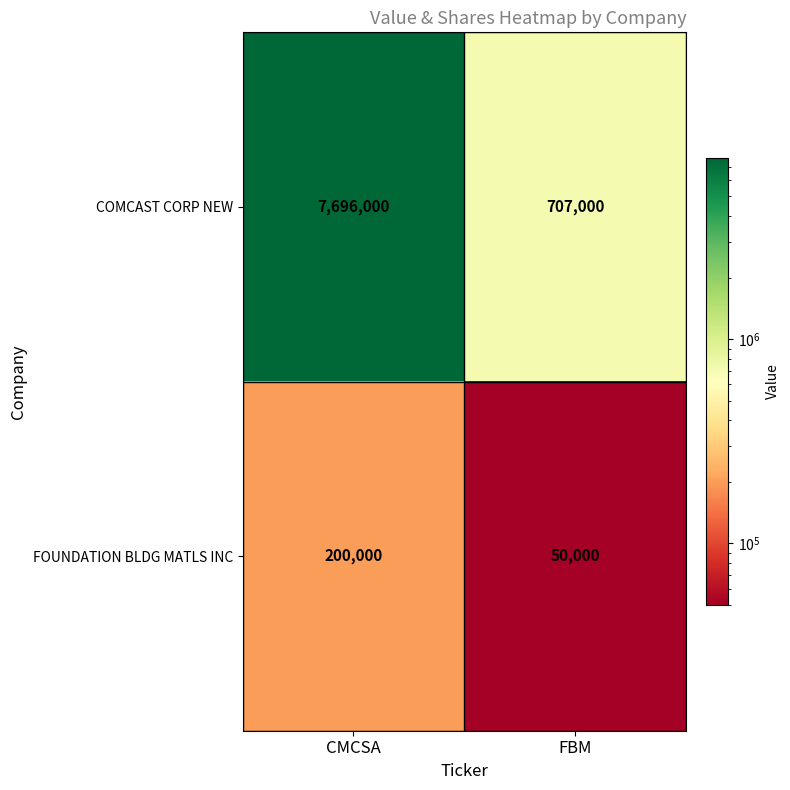

What is the total value across all series at FBM?

757000